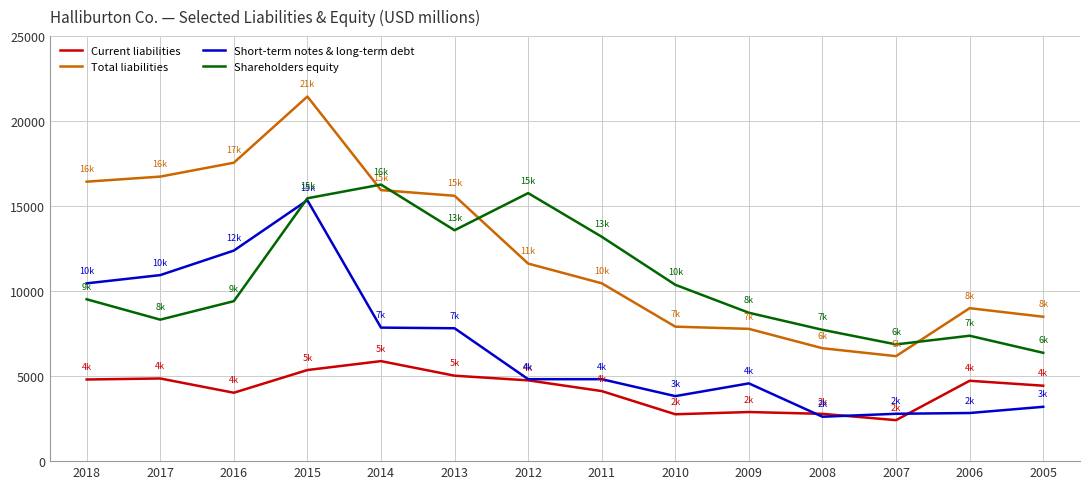

Rank the series by their average value, from highest to lowest.

Total liabilities, Shareholders equity, Short-term notes & long-term debt, Current liabilities